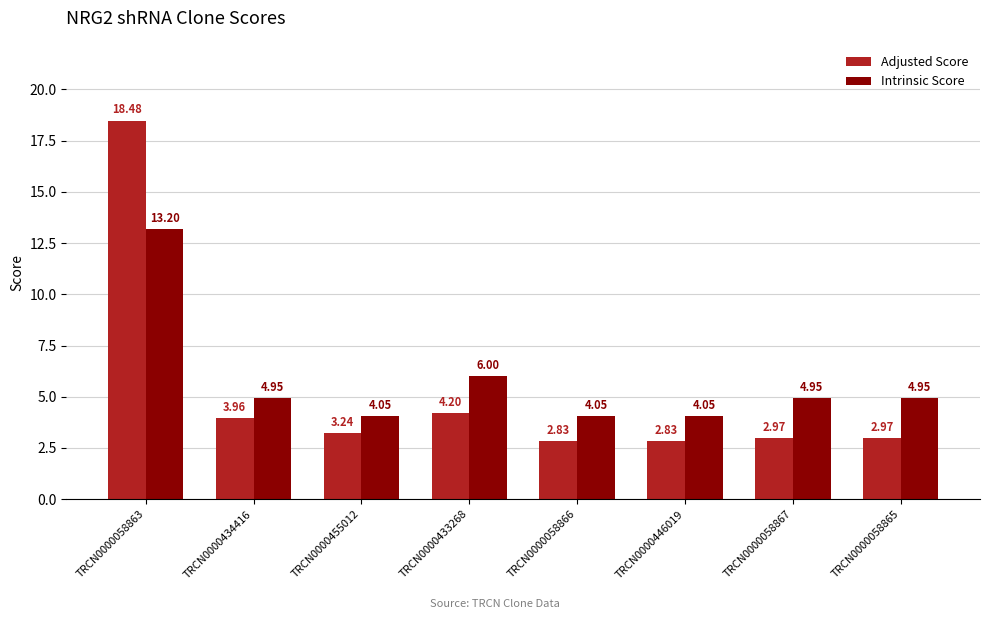

Between TRCN0000433268 and TRCN0000058867, which series saw the biggest shift?

Adjusted Score